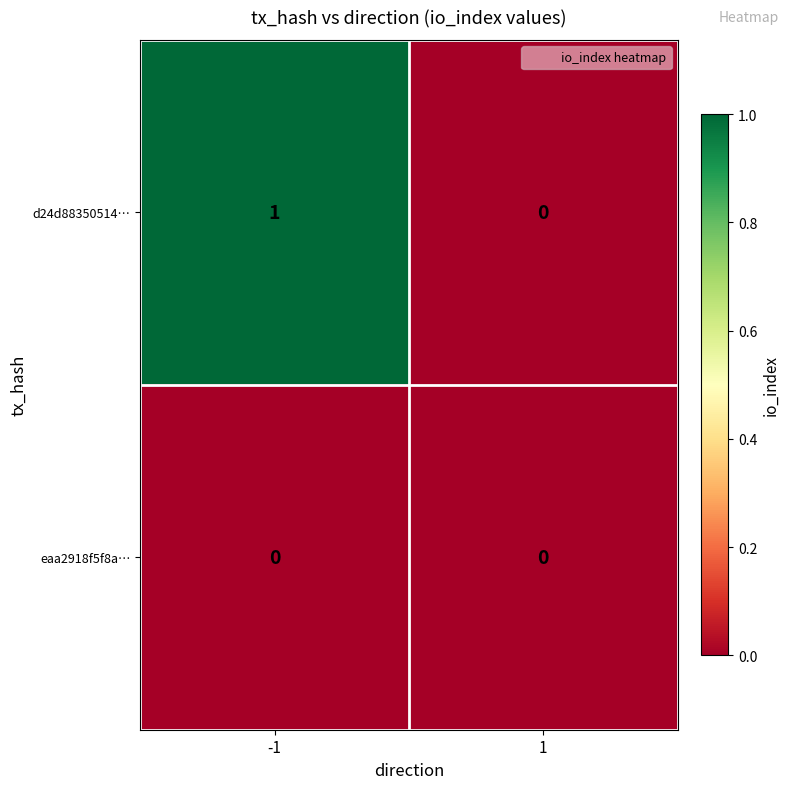

Reading left to right, extract all data points from this chart.

d24d88350514…: 1	0
eaa2918f5f8a…: 0	0